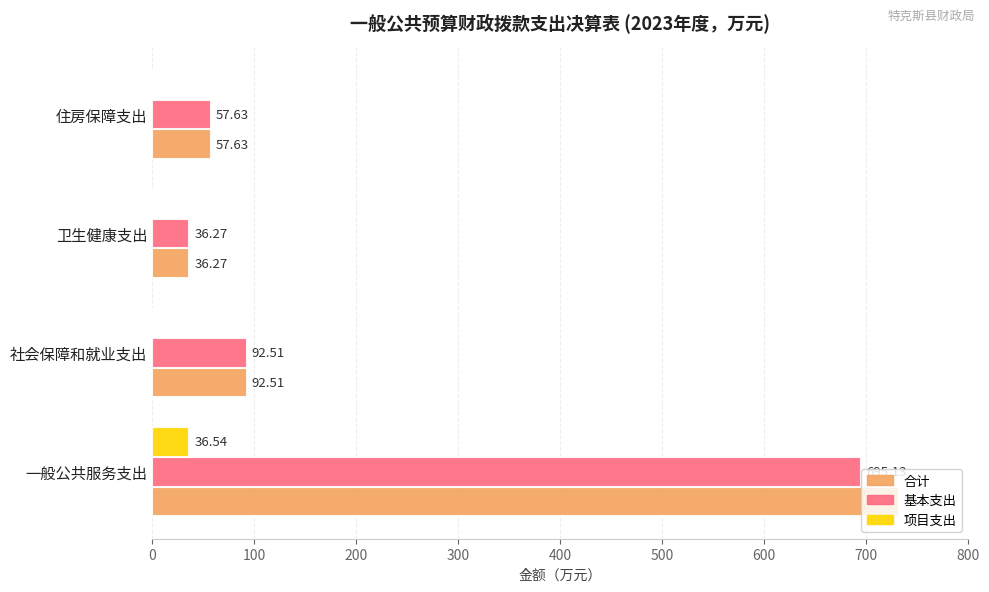

What is the greatest value displayed?

731.7